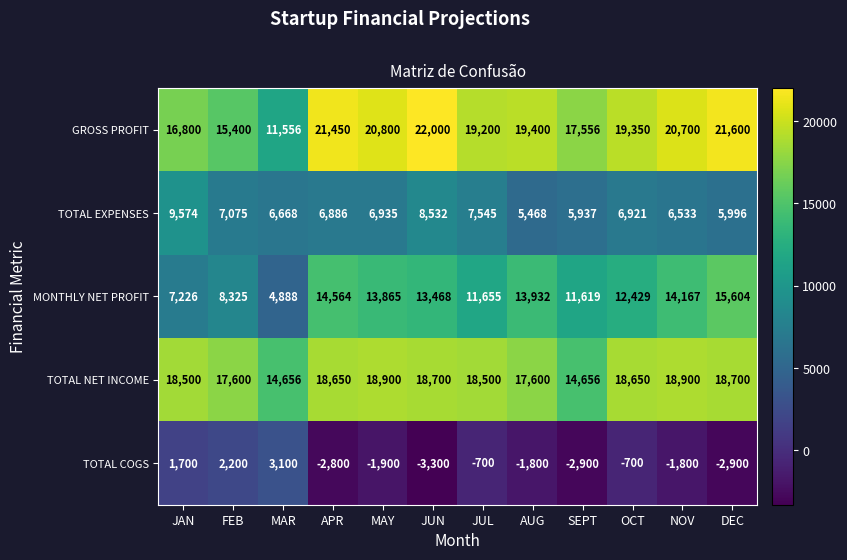

True or false: GROSS PROFIT has a value of 23521 at JAN.

False